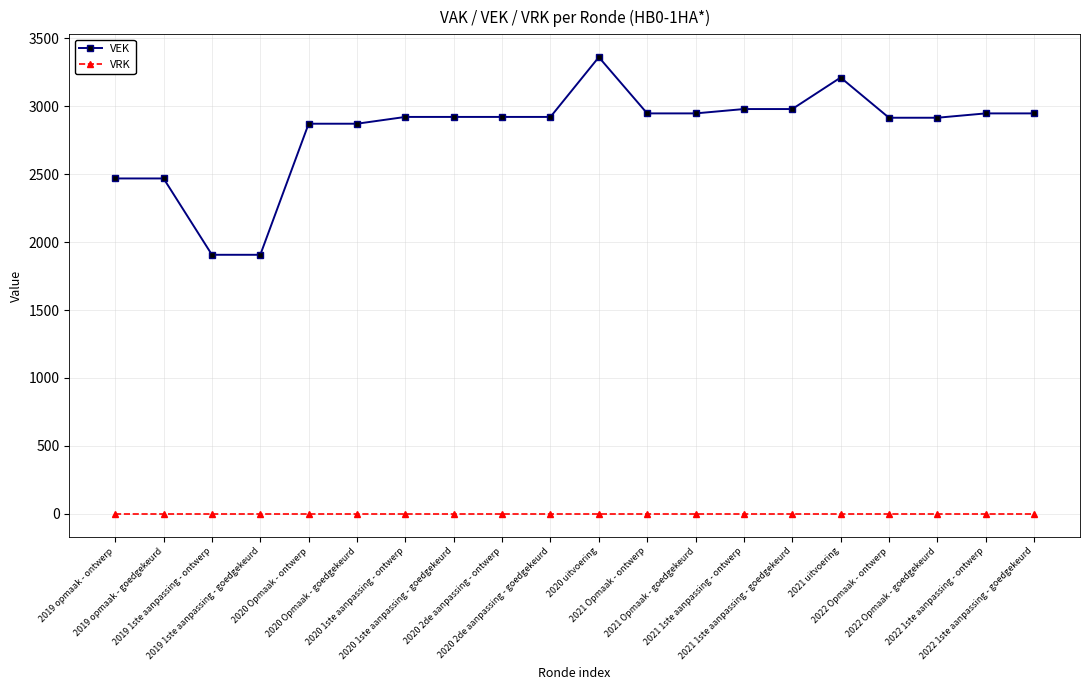

Which series has the widest spread of values?

VEK